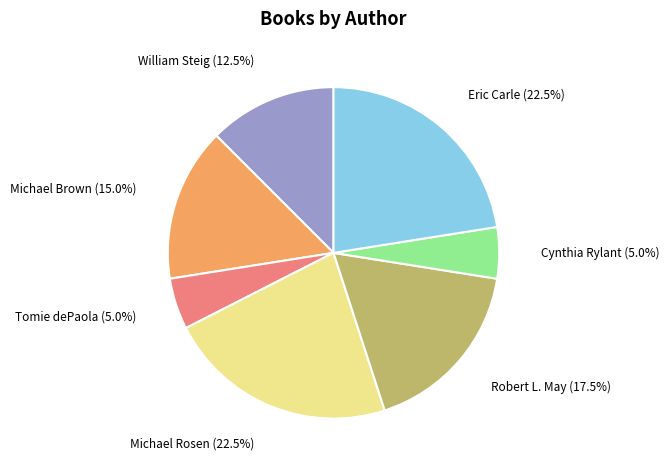

Count the number of slices in the pie.

7